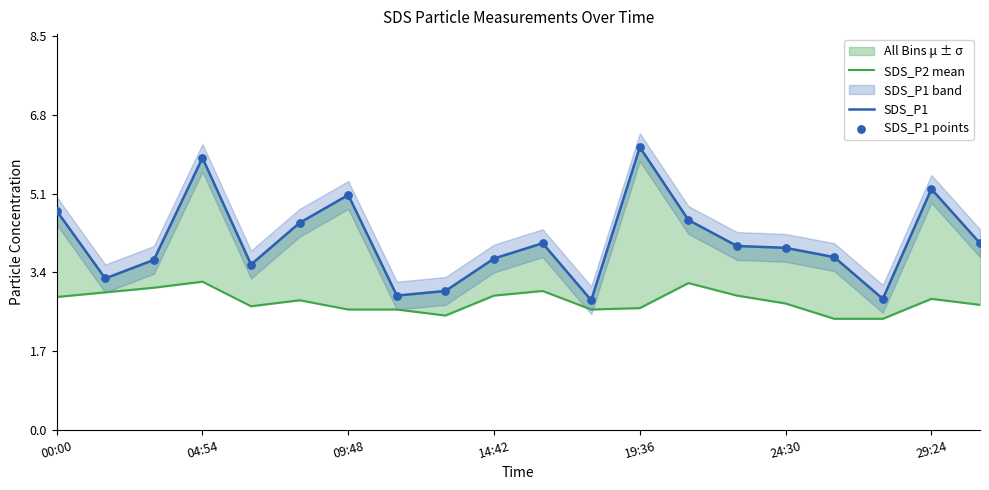

Which series reaches the maximum Y coordinate?

SDS_P1